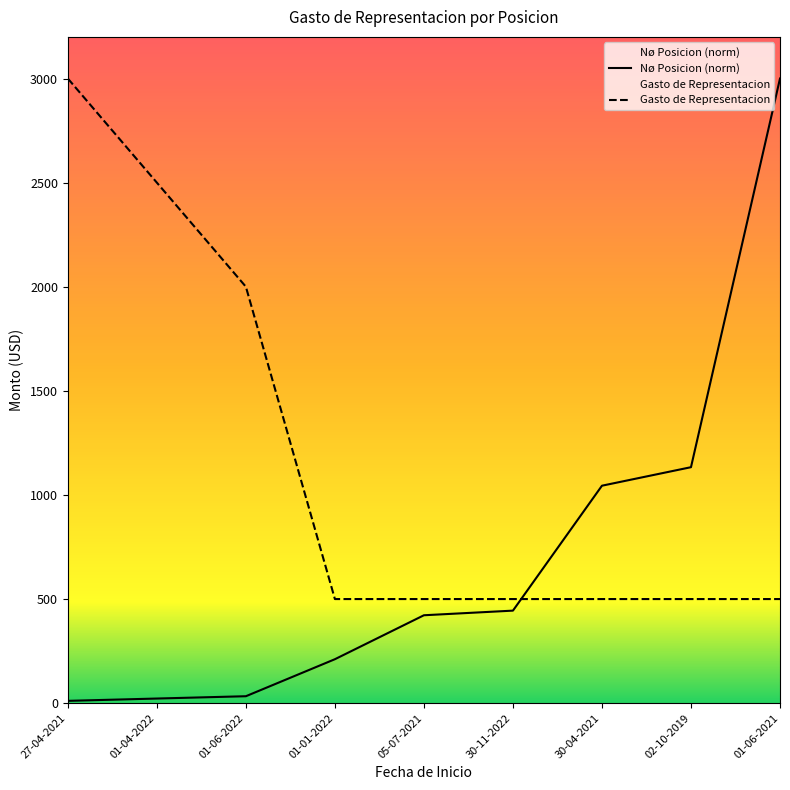

Does the chart display data point markers on the line(s)?

No